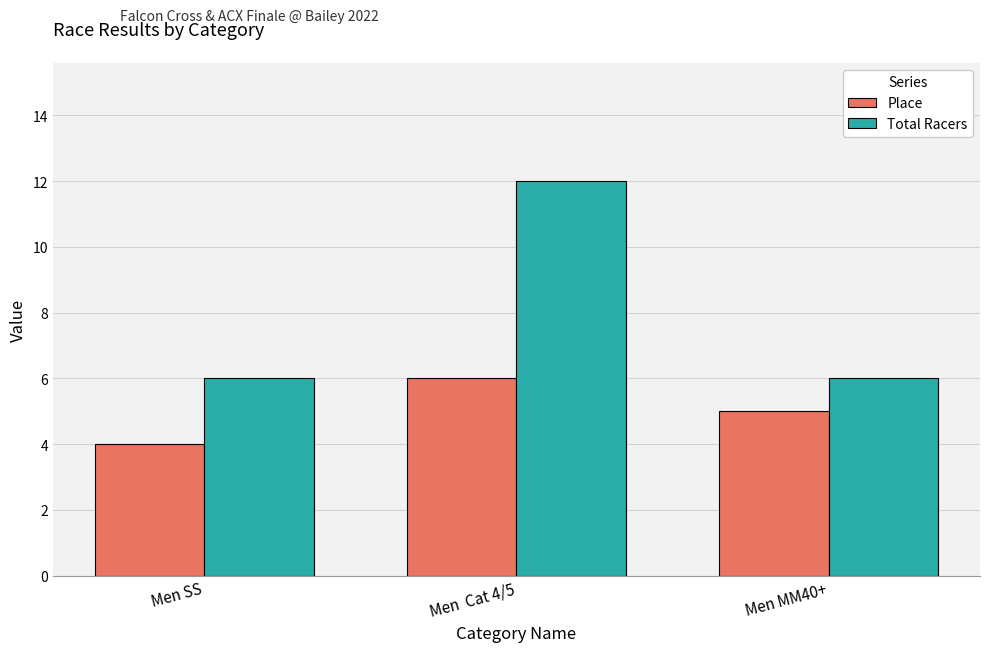

Where is Place nearest to the value 5?

Men MM40+